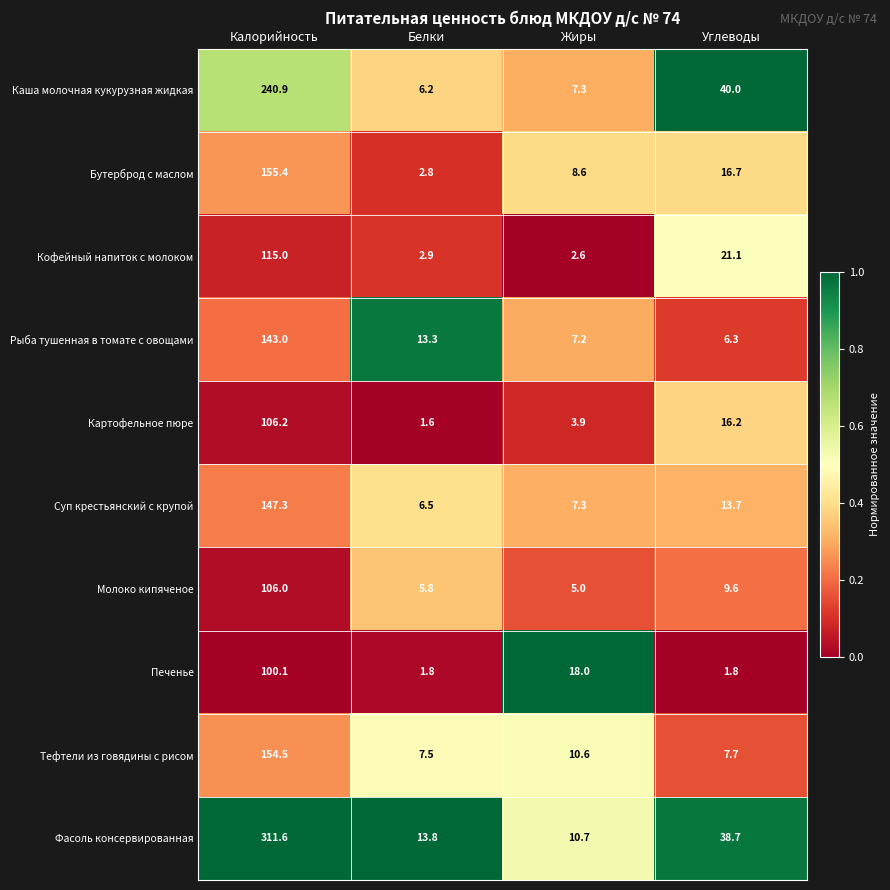

Between Белки and Жиры, which series saw the biggest shift?

Печенье